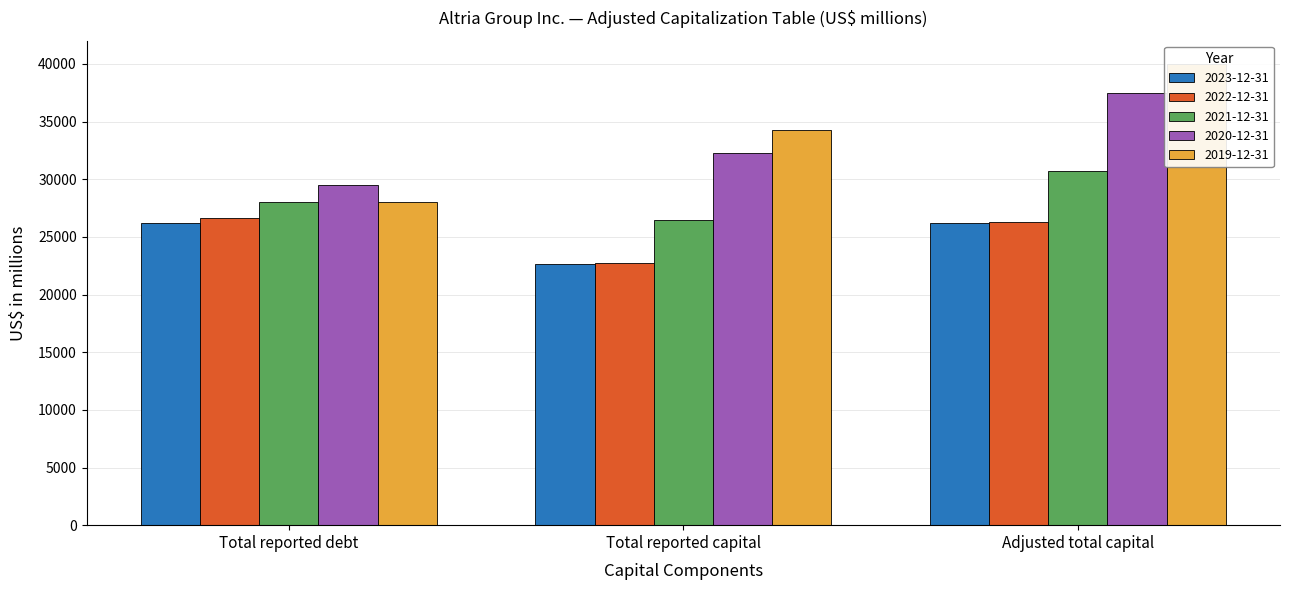

What value does the 2023-12-31 series have at Adjusted total capital, to the nearest 10?

26210